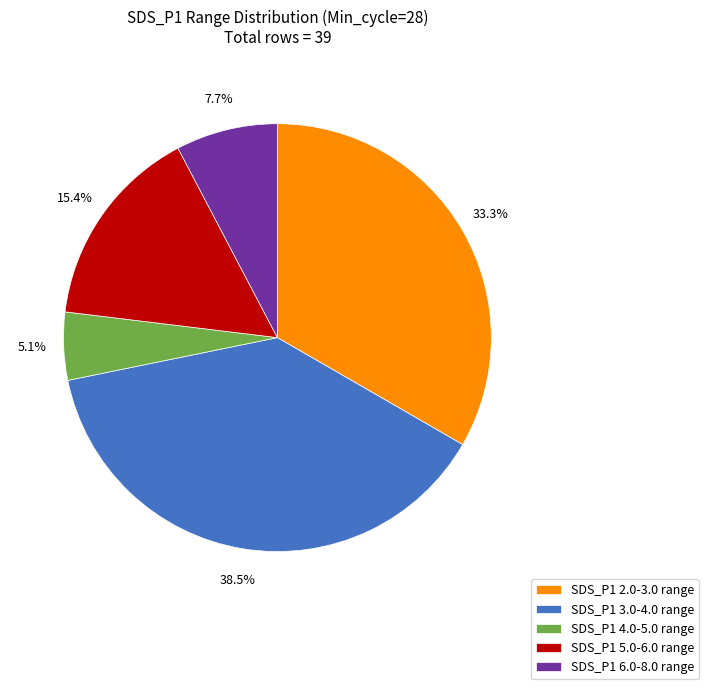

How many segments does this pie chart have?

5